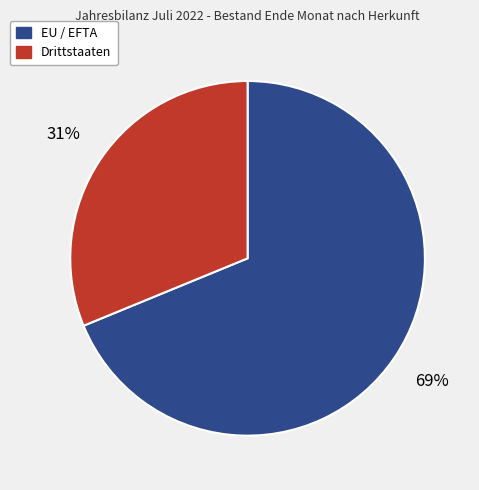

What percentage is the Drittstaaten slice, to the nearest percent?

31%